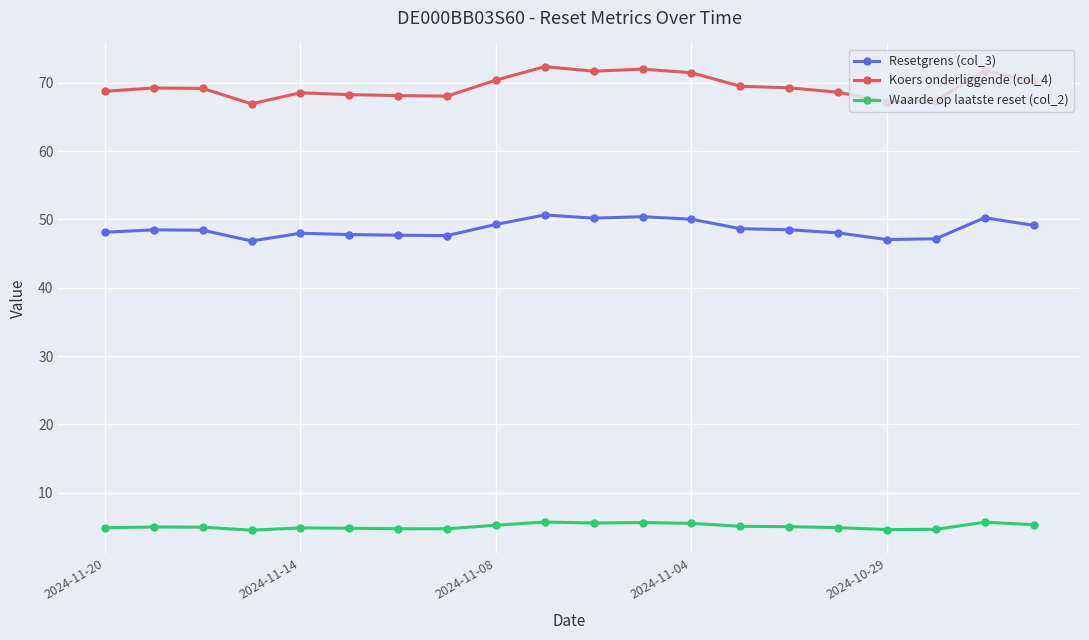

Rank the series by their maximum value, from highest to lowest.

Koers onderliggende (col_4), Resetgrens (col_3), Waarde op laatste reset (col_2)